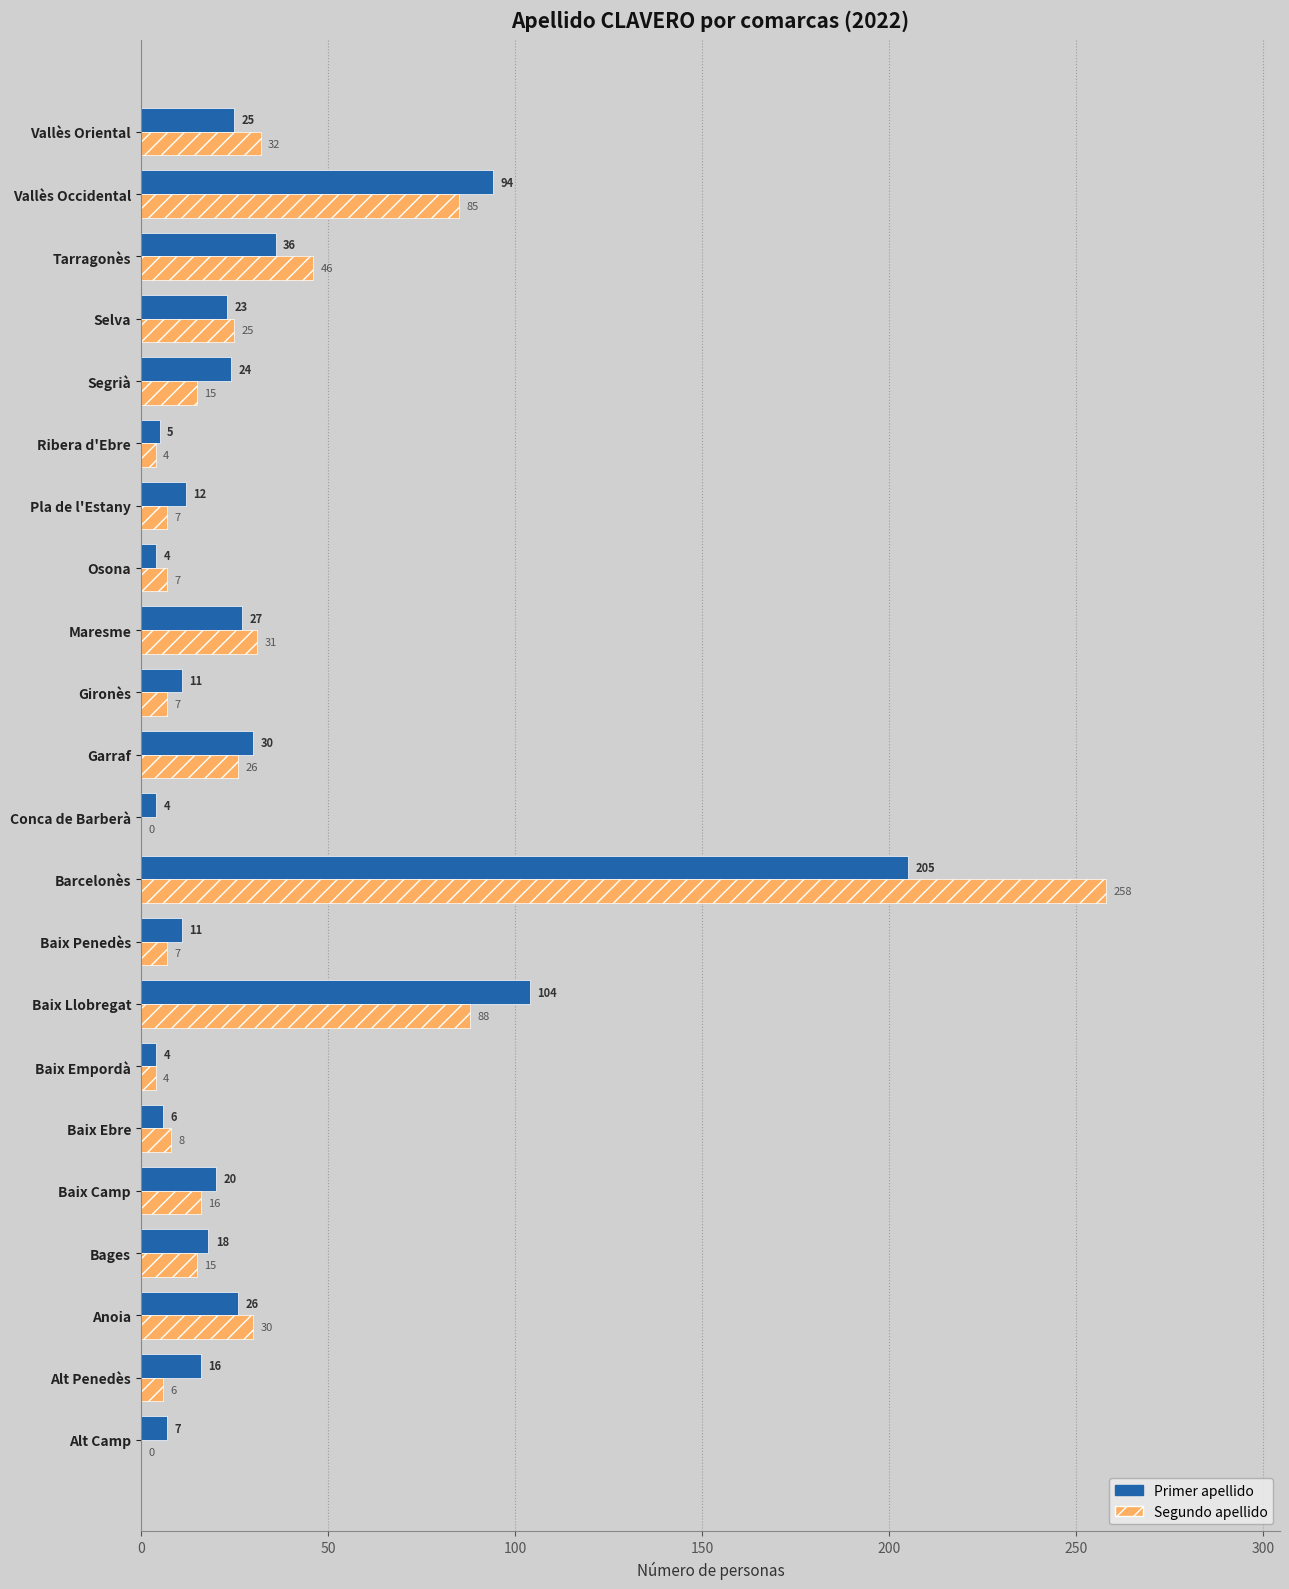

Is it true that Primer apellido equals 12 at Pla de l'Estany?

True